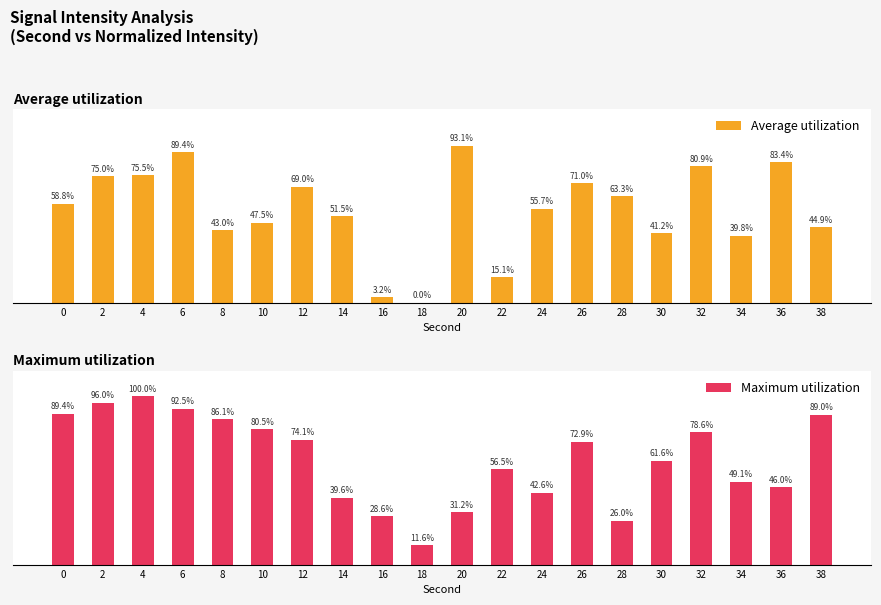

How many groups of bars are there?

20